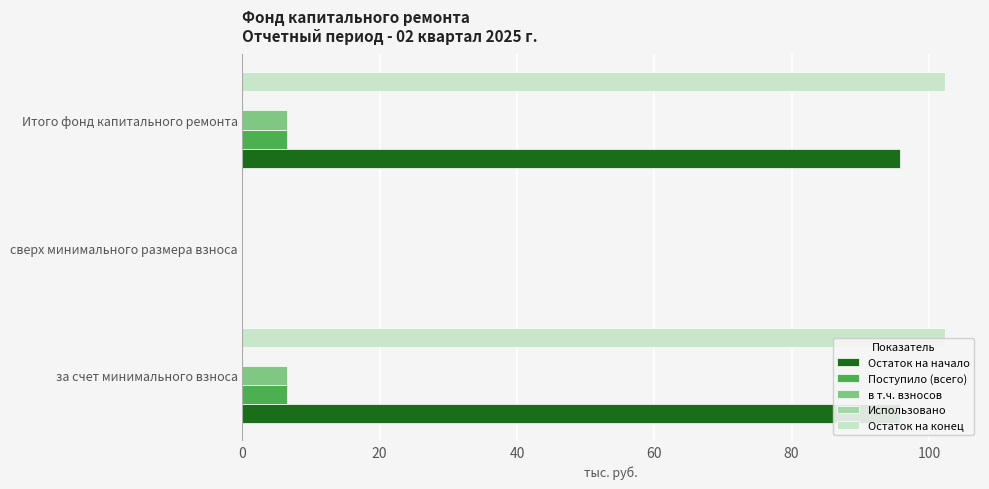

Is the value of Остаток на начало at за счет минимального взноса greater than the value of Поступило (всего) at сверх минимального размера взноса?

Yes